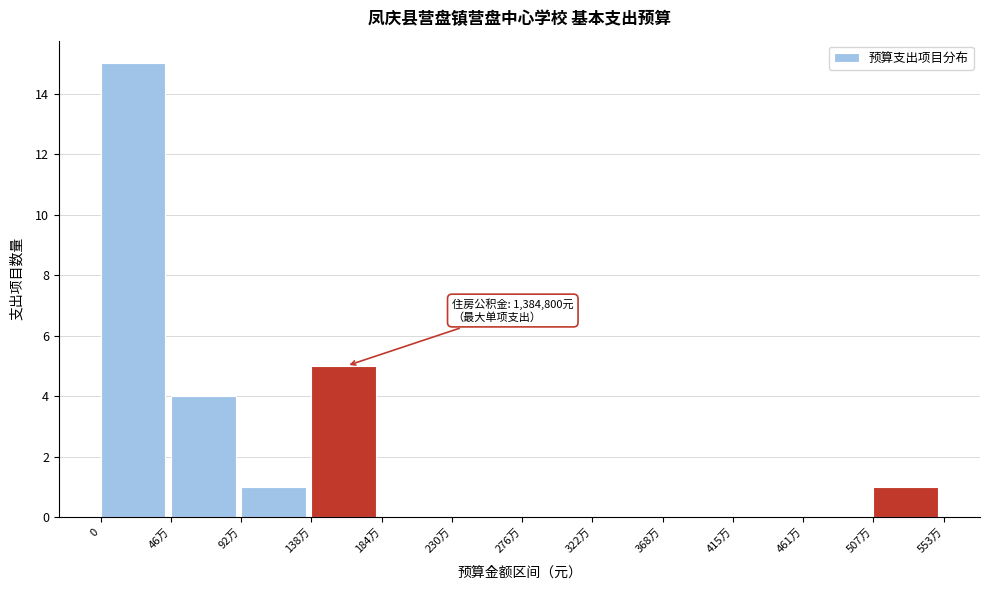

Reading right to left, extract all data points from this chart.

507万=1	461万=0	415万=0	368万=0	322万=0	276万=0	230万=0	184万=0	138万=5	92万=1	46万=4	0=15